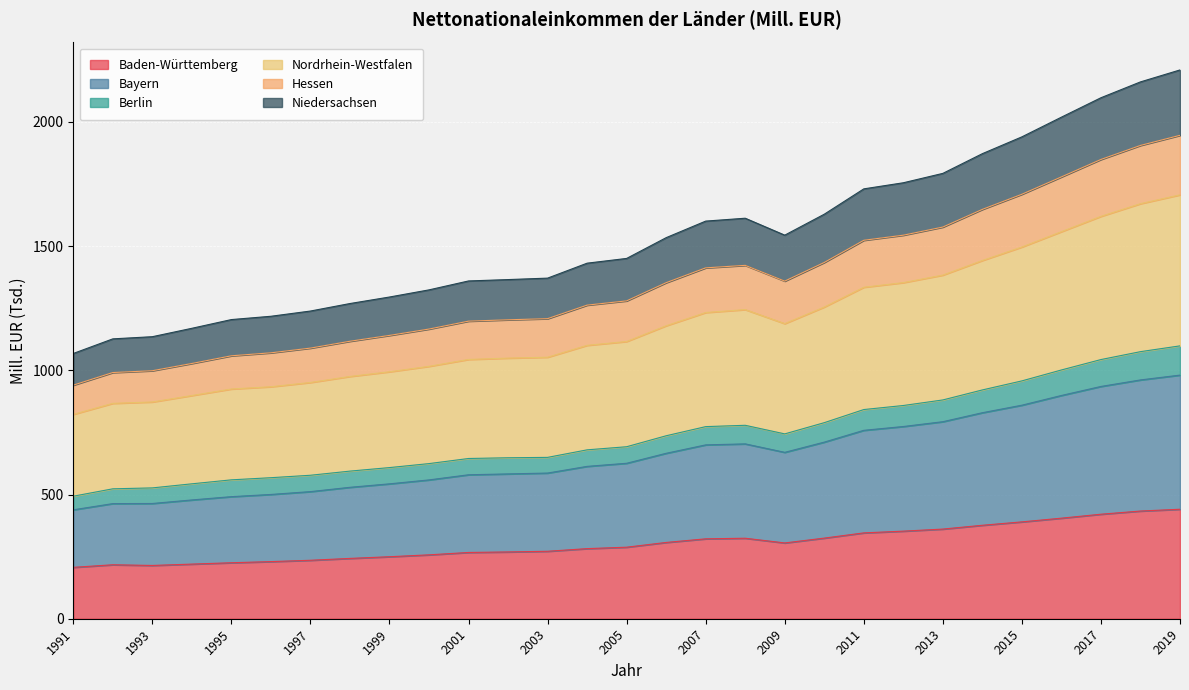

What is the total value across all series at 2007?

1600.6